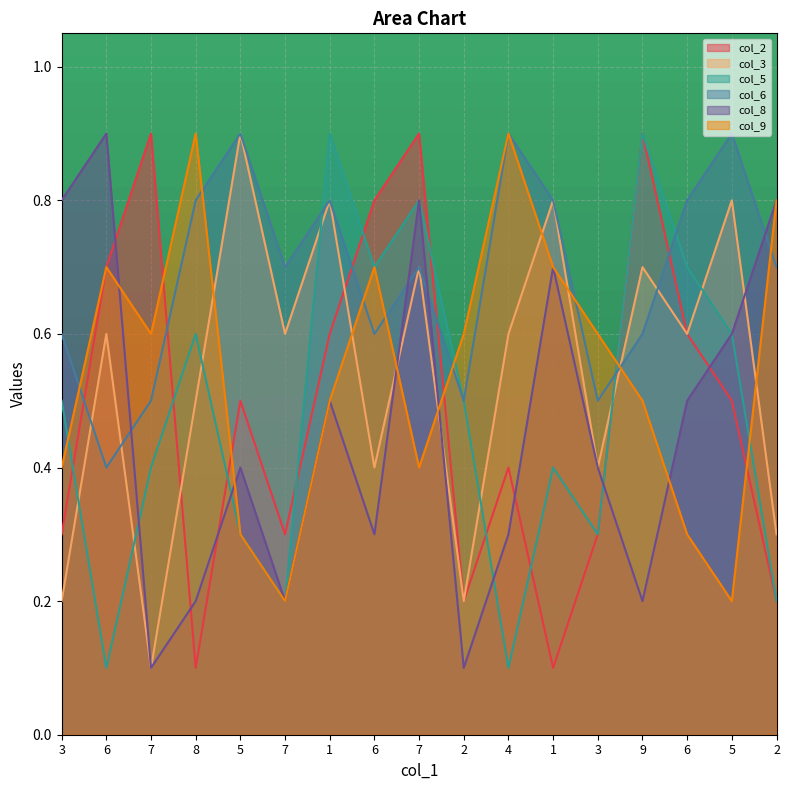

What is the difference between the second highest and minimum values in the col_5 series?

0.8